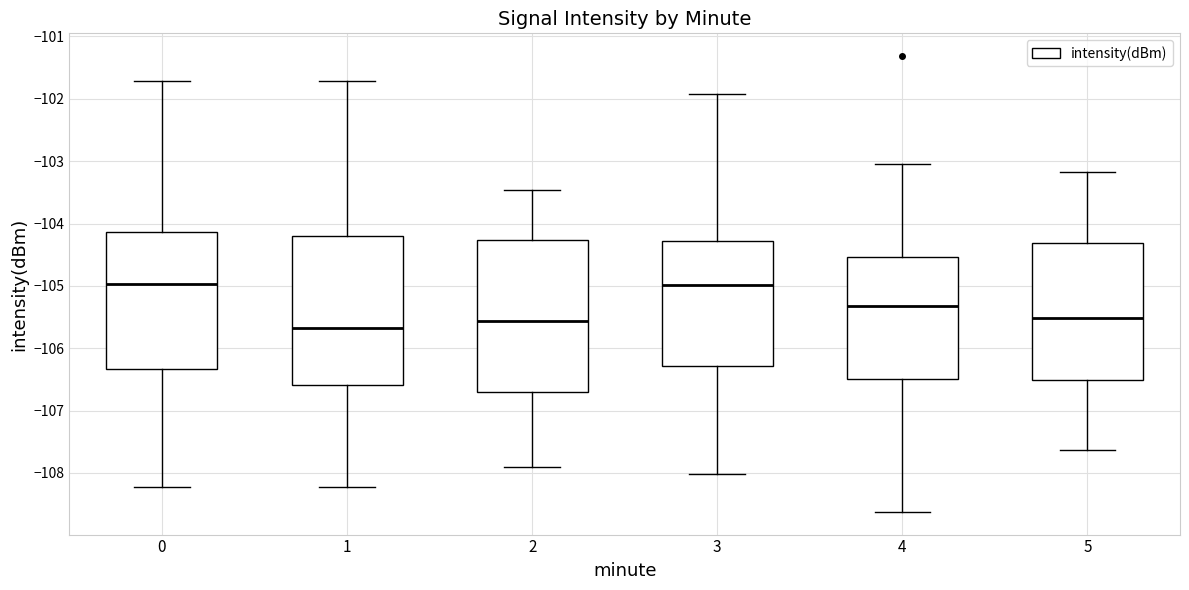

Reading left to right, read every box against the y-axis: the position of its median line, the range the box covers, and the ends of its whiskers. The values are not printed on the chart, so give them approximately, as read against the axis.

0: median -105.0, box -106.3 to -104.1, whiskers -108.2 to -101.7
1: median -105.7, box -106.6 to -104.2, whiskers -108.2 to -101.7
2: median -105.6, box -106.7 to -104.3, whiskers -107.9 to -103.5
3: median -105.0, box -106.3 to -104.3, whiskers -108.0 to -101.9
4: median -105.3, box -106.5 to -104.5, whiskers -108.6 to -103.0
5: median -105.5, box -106.5 to -104.3, whiskers -107.6 to -103.2